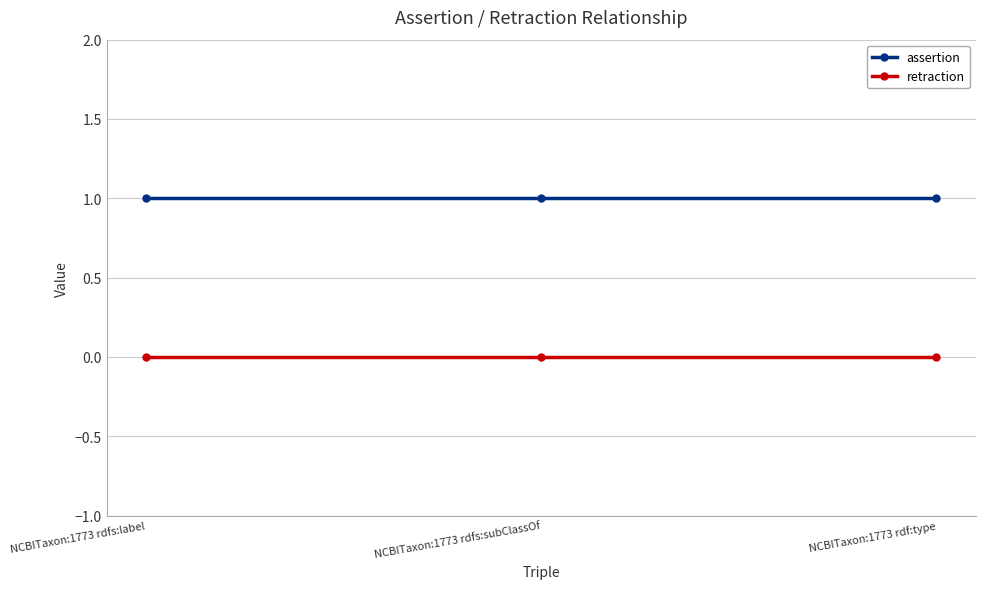

What position from the left is NCBITaxon:1773 rdfs:label?

1